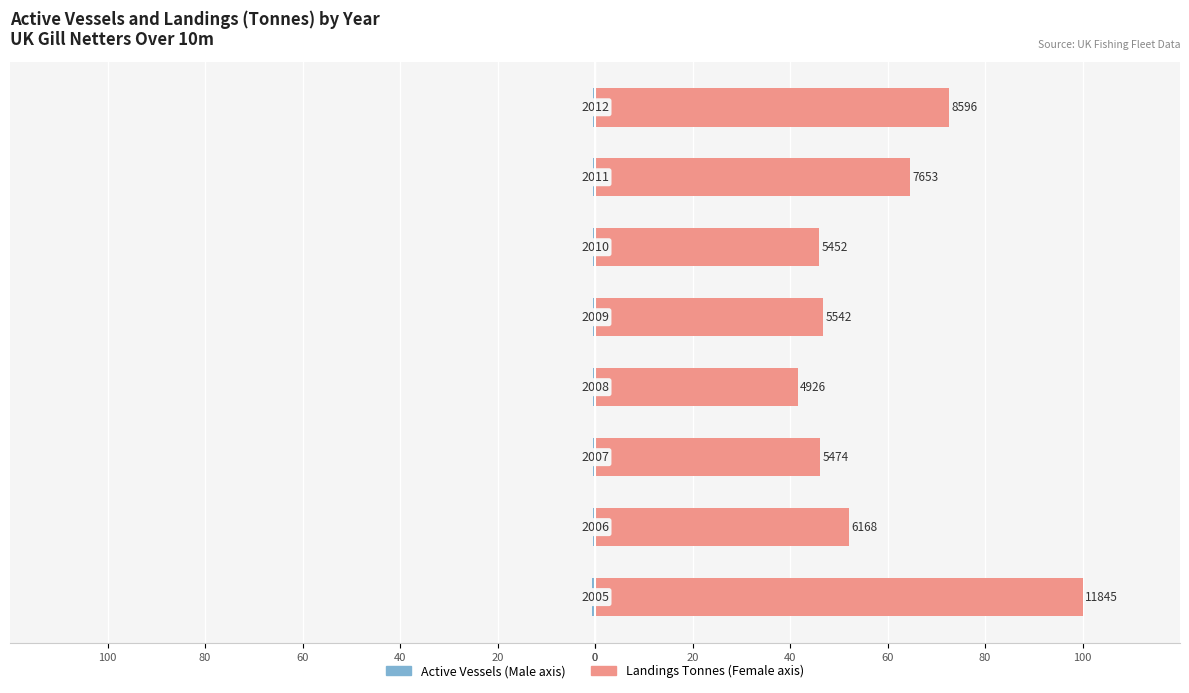

Is it true that Male equals -0.5 at 0?

True